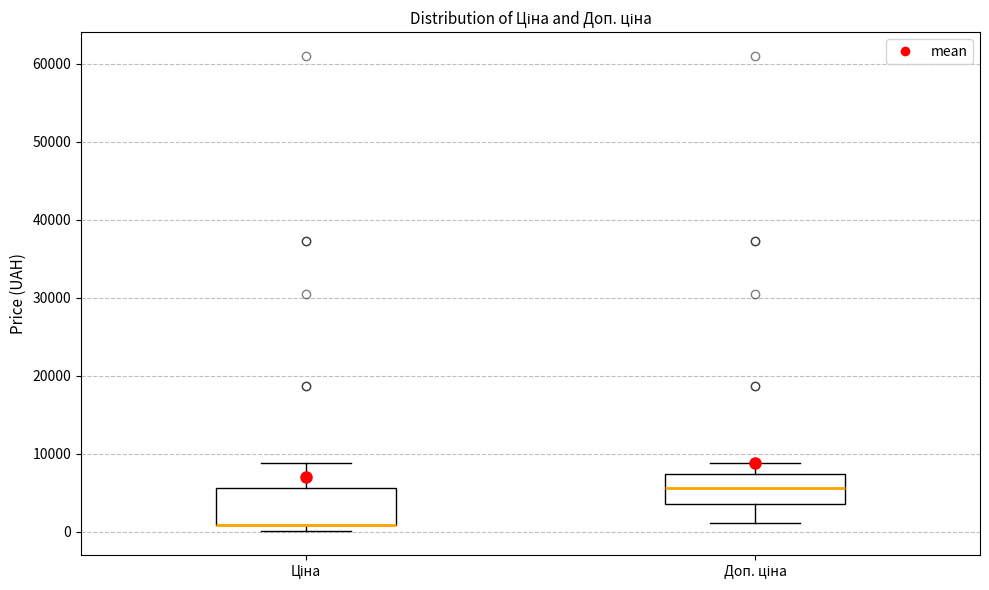

Where does the upper whisker of the box for Ціна end on the y-axis? The values are not printed on the chart, so give them approximately, as read against the axis.

9000